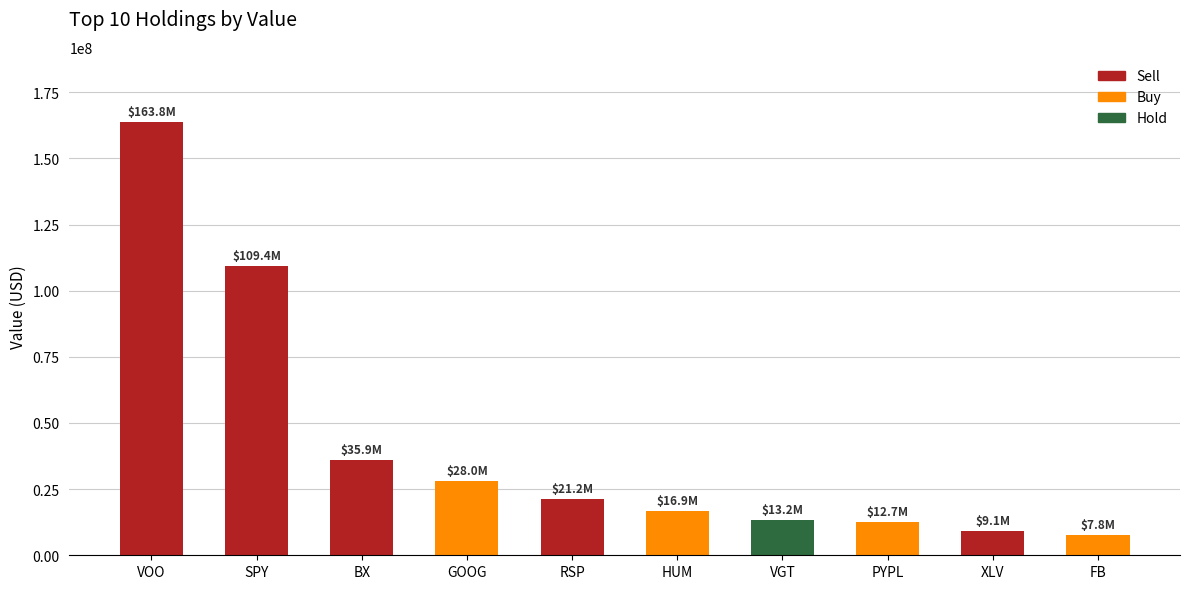

Which label corresponds to the largest value in the chart?

VOO